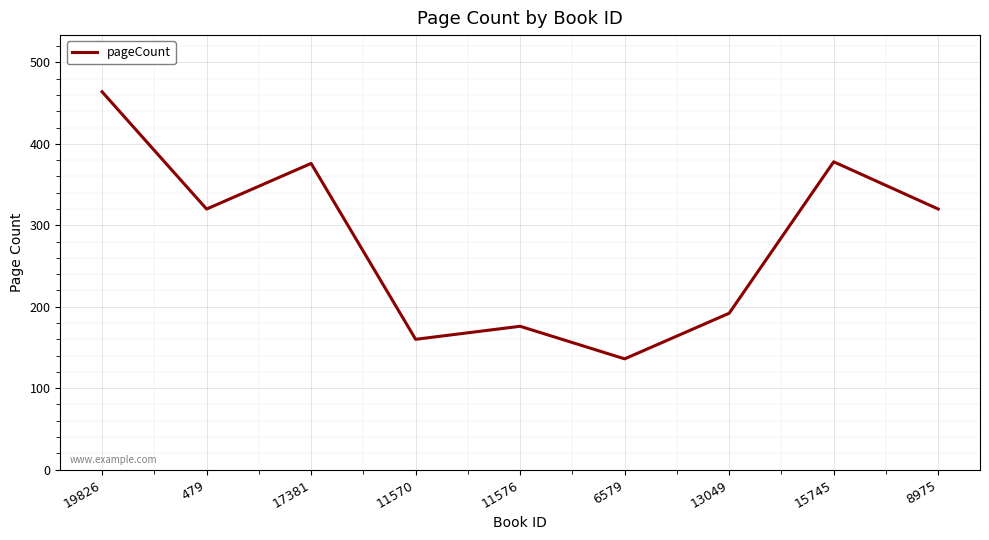

What is the sum of the values at 13049 and 17381?

568